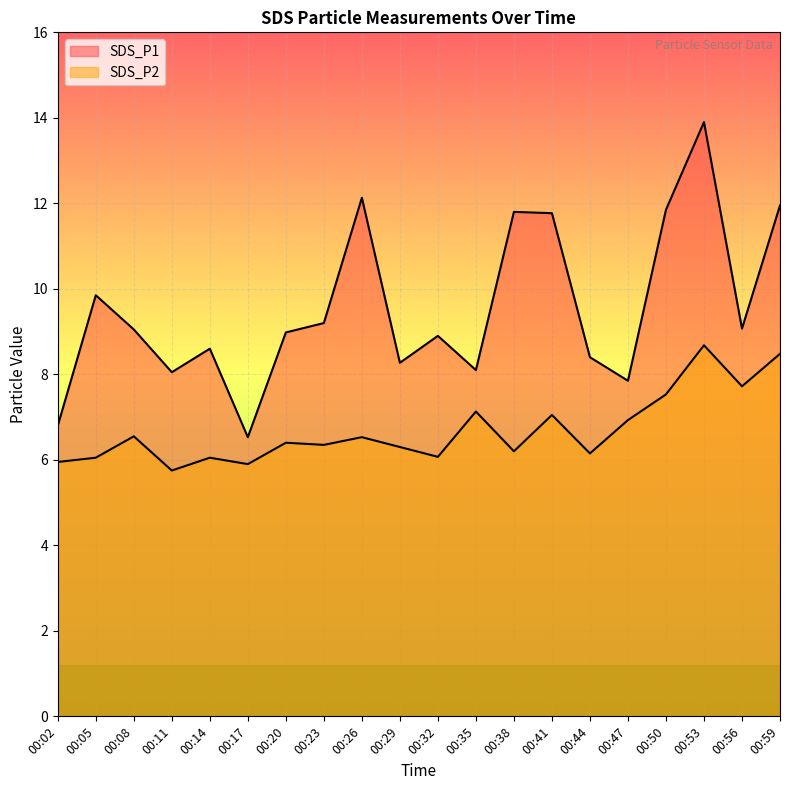

Reading right to left, list all the values displayed in this chart.

SDS_P1: 11.9	9.1	13.9	11.8	7.8	8.4	11.8	11.8	8.1	8.9	8.3	12.1	9.2	9.0	6.5	8.6	8.1	9.1	9.8	6.8
SDS_P2: 8.5	7.7	8.7	7.5	6.9	6.2	7.0	6.2	7.1	6.1	6.3	6.5	6.3	6.4	5.9	6.0	5.8	6.5	6.0	6.0